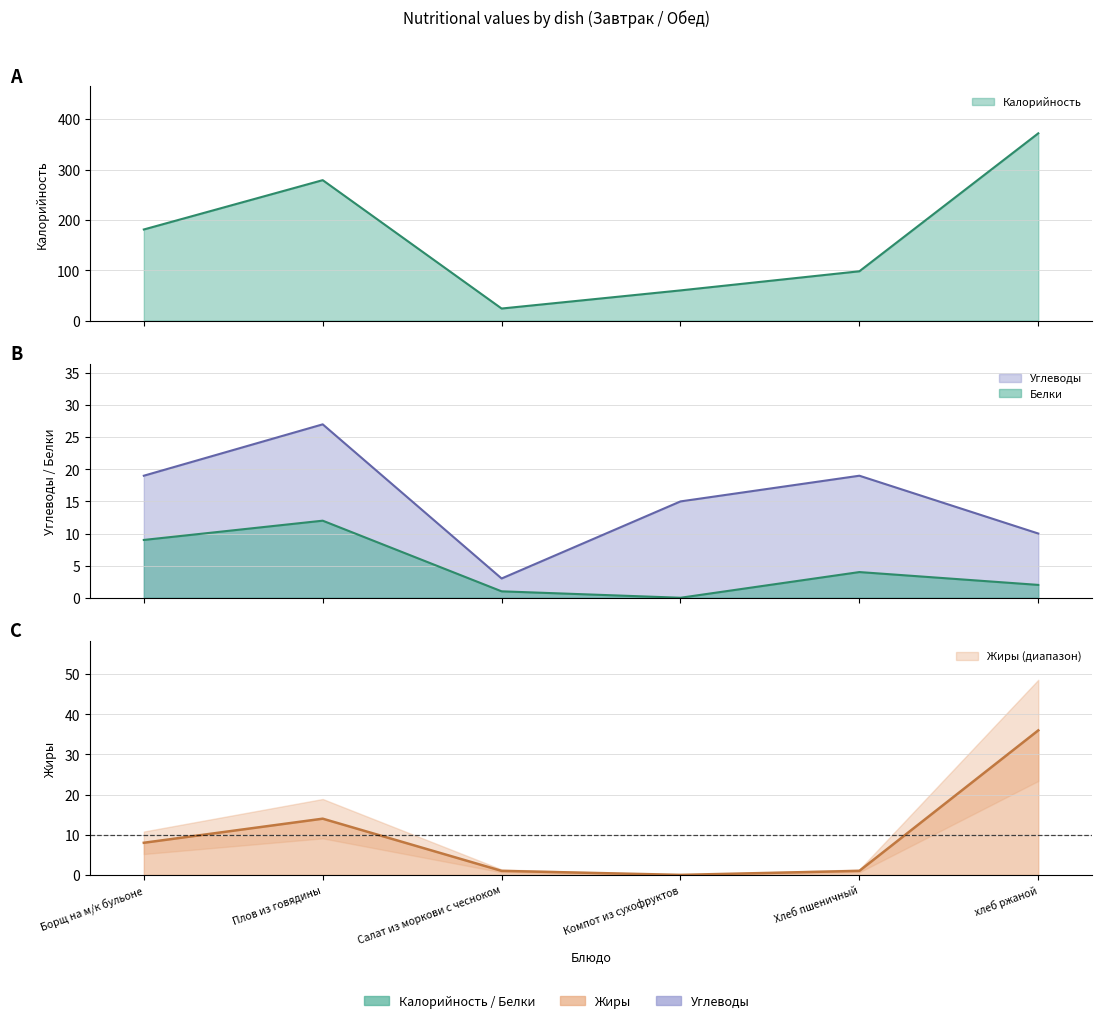

At which category does the chart reach its minimum across all series?

Компот из сухофруктов